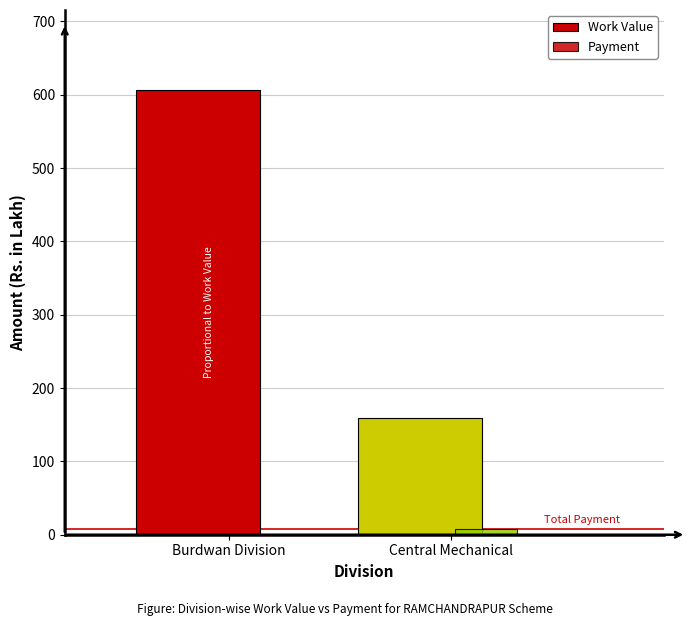

How many groups of bars are there?

2